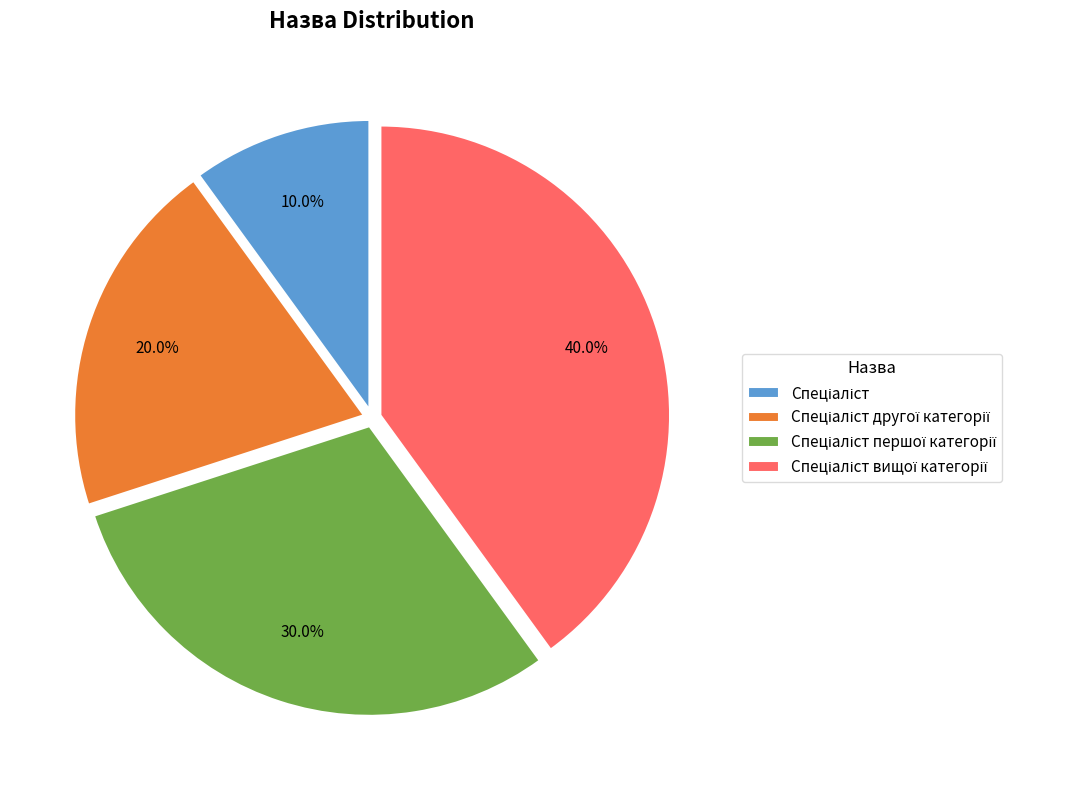

Is there any slice that represents more than half of the pie?

No